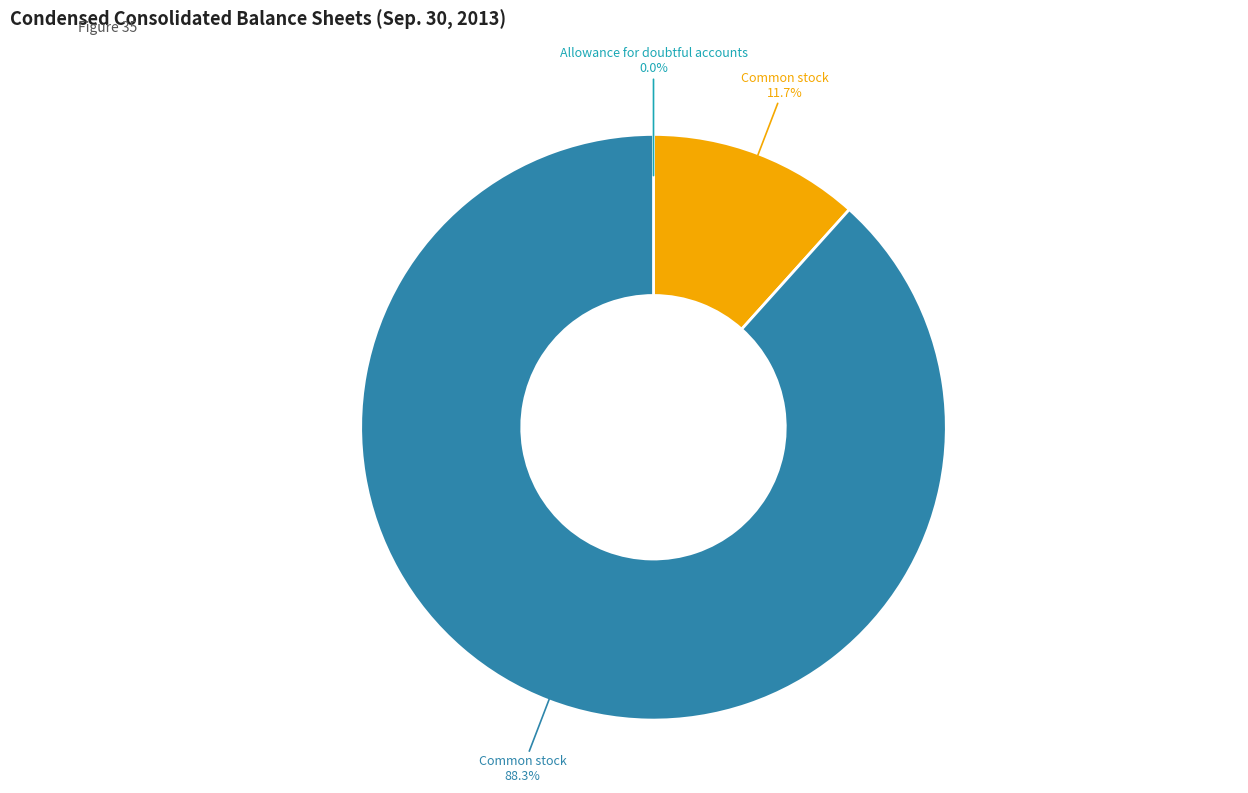

Does any single category account for the majority?

Yes